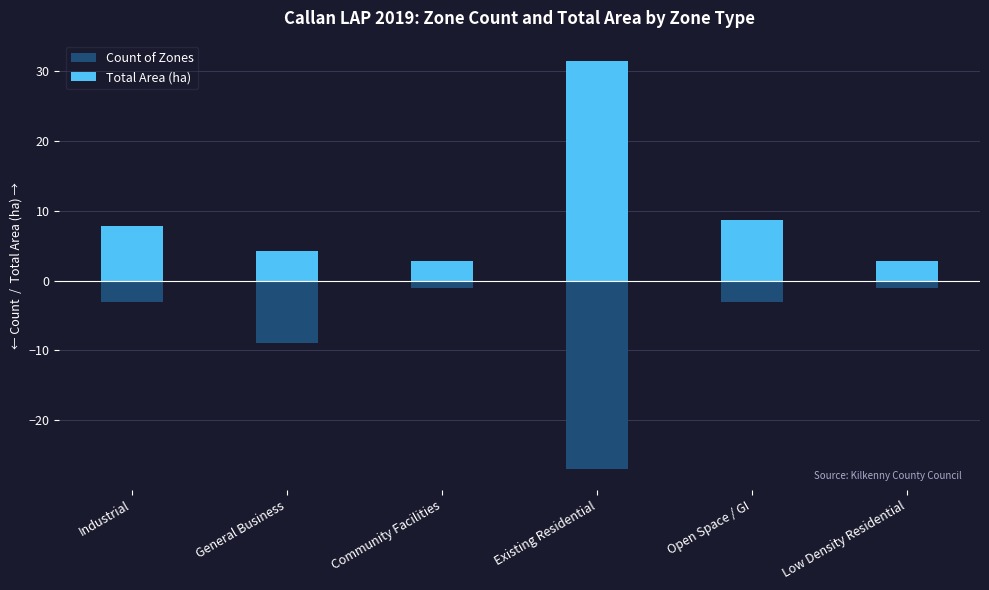

What is the difference between the highest and lowest values at Low Density Residential?

3.8